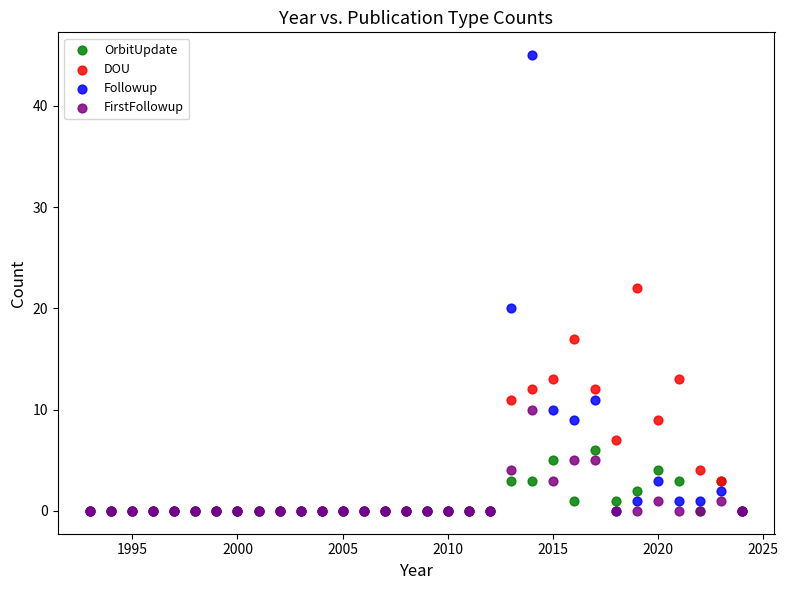

Which series has the widest spread of Y values?

Followup